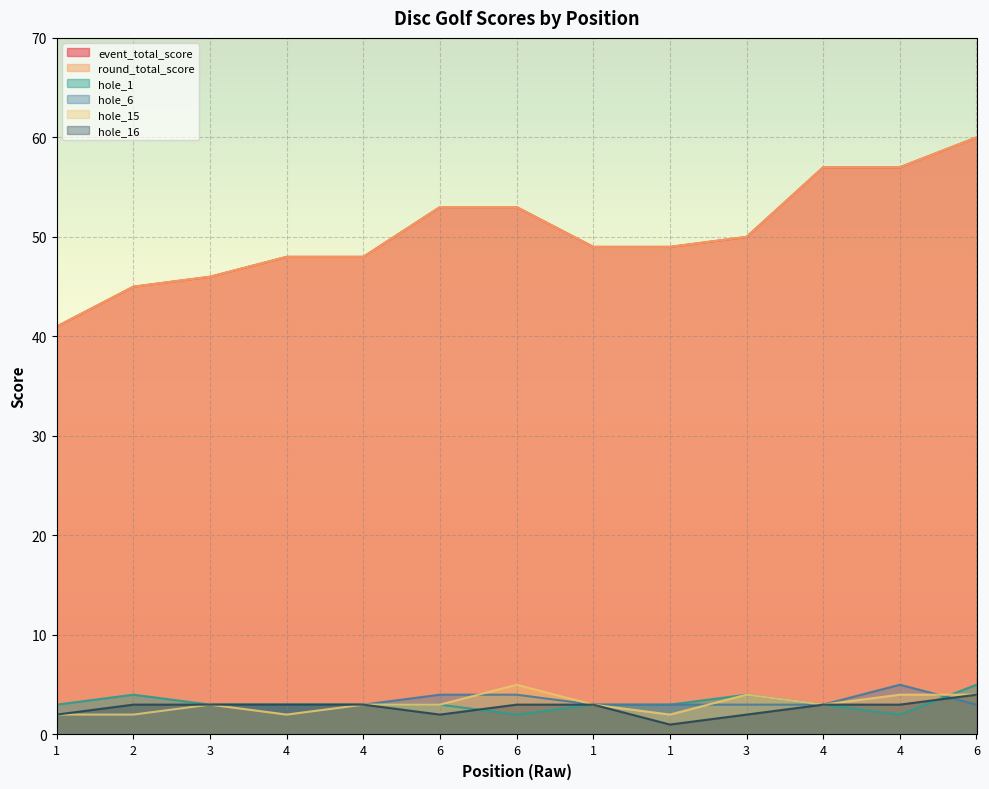

What is the label of the 2nd point from the left?

2